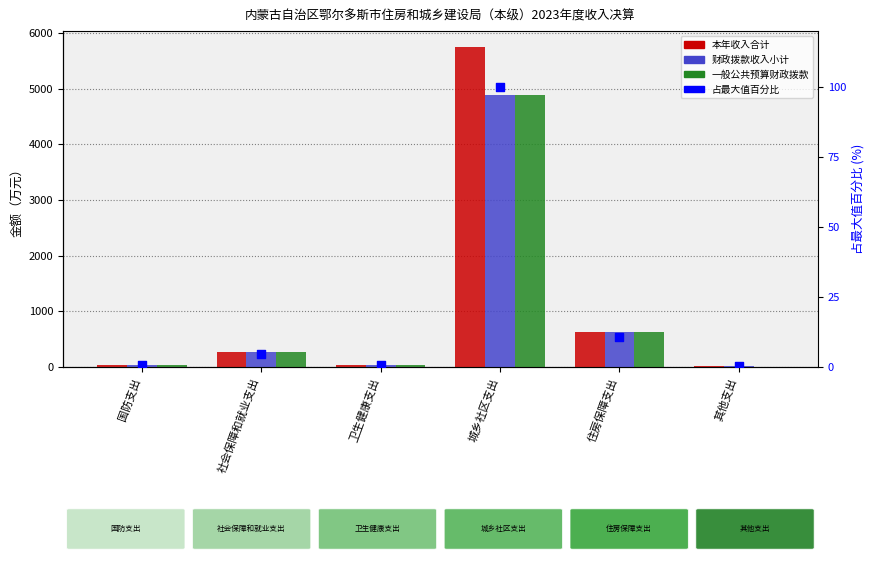

What is the total value across all series at 国防支出?

103.8